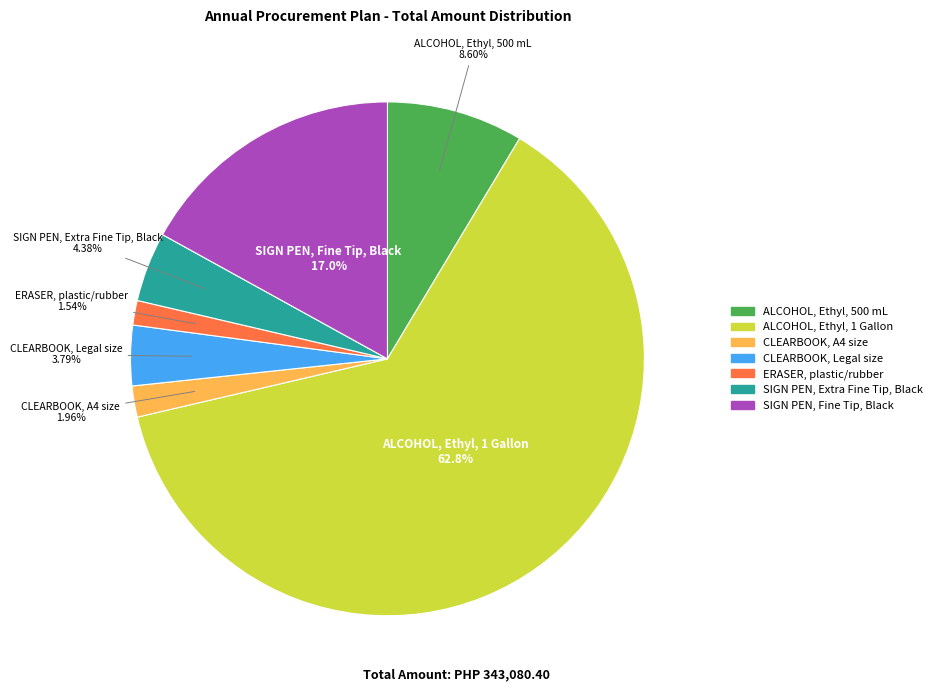

Which category has the biggest portion of the pie?

ALCOHOL, Ethyl, 1 Gallon